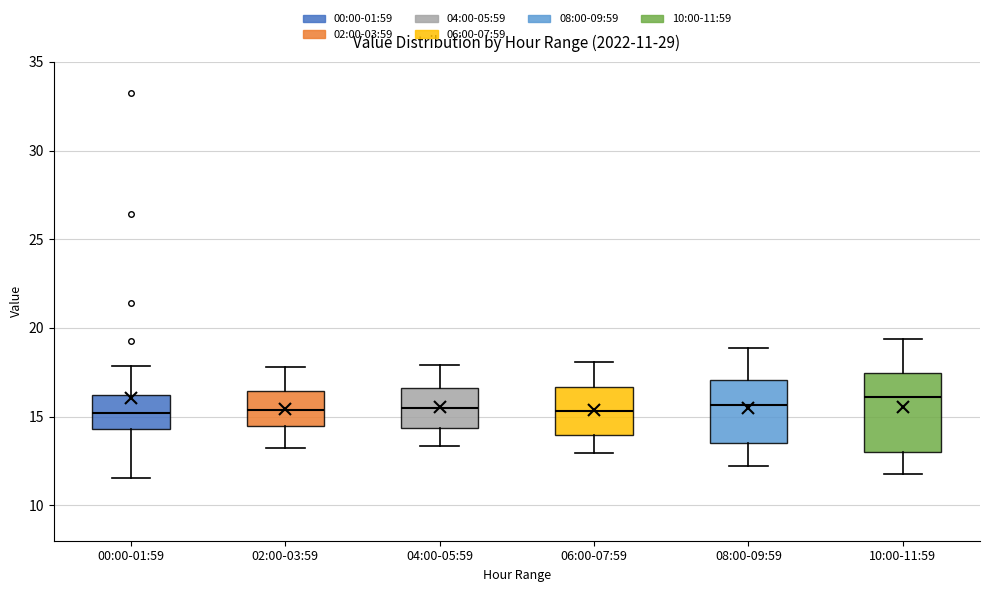

Comparing the boxes themselves (not the whiskers), which one is the tallest?

10:00-11:59